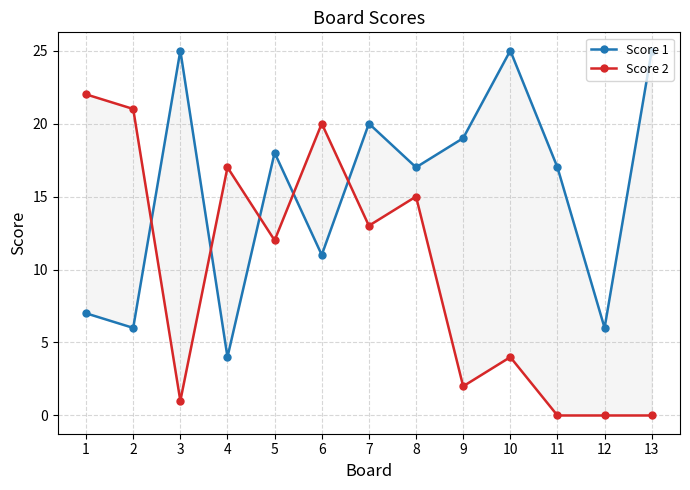

What are all the series names shown in the legend?

Score 1, Score 2